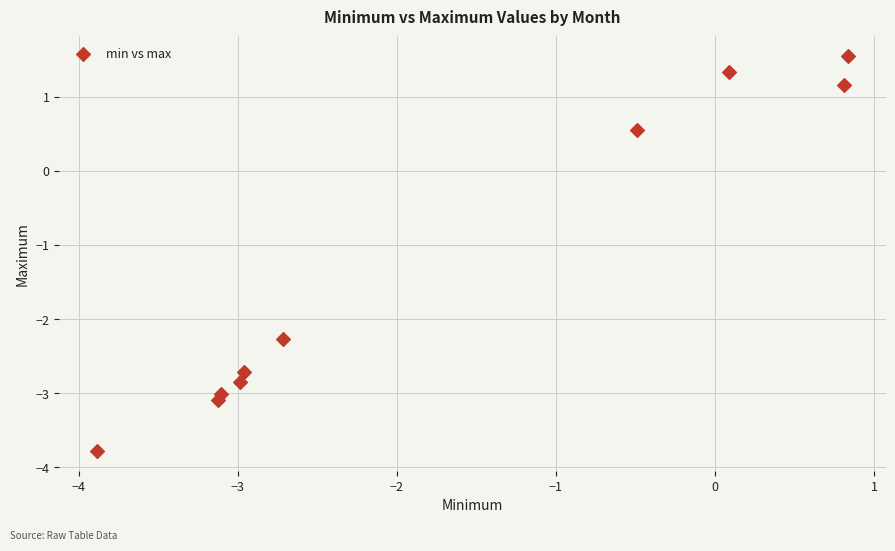

What Y value in the scatter plot is closest to -1?

-2.3